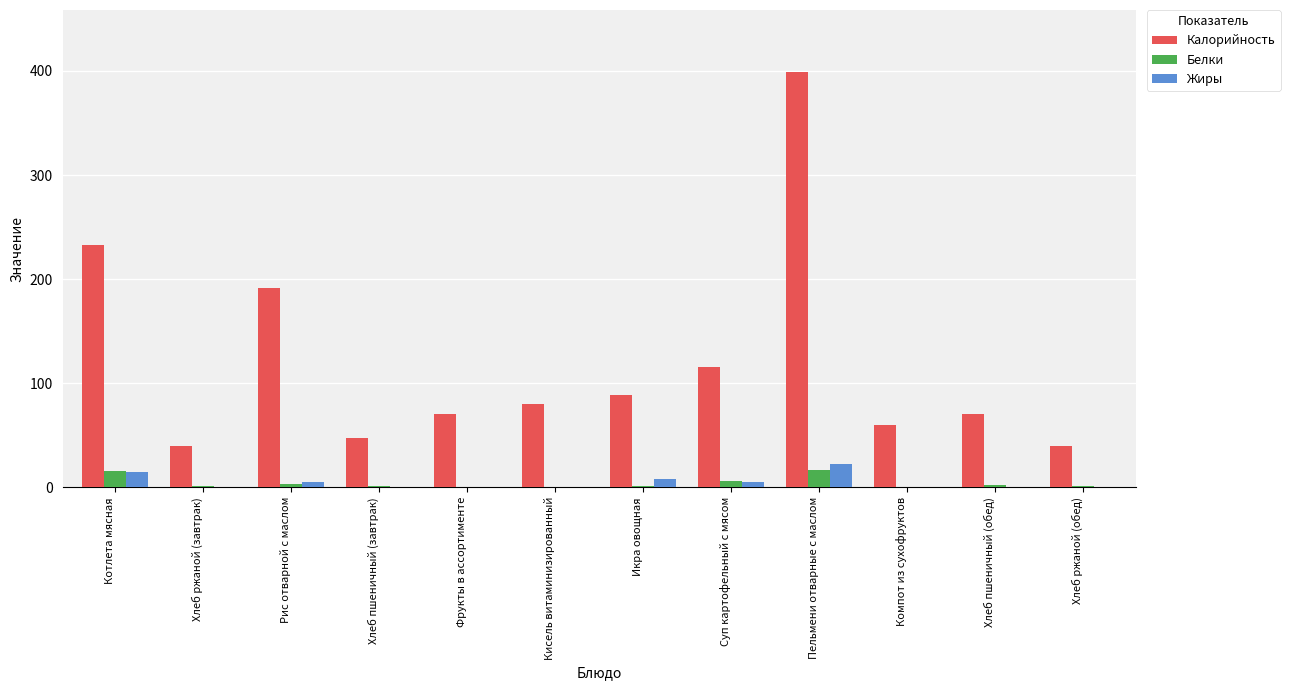

At which category is the sum across all series the highest?

Пельмени отварные с маслом